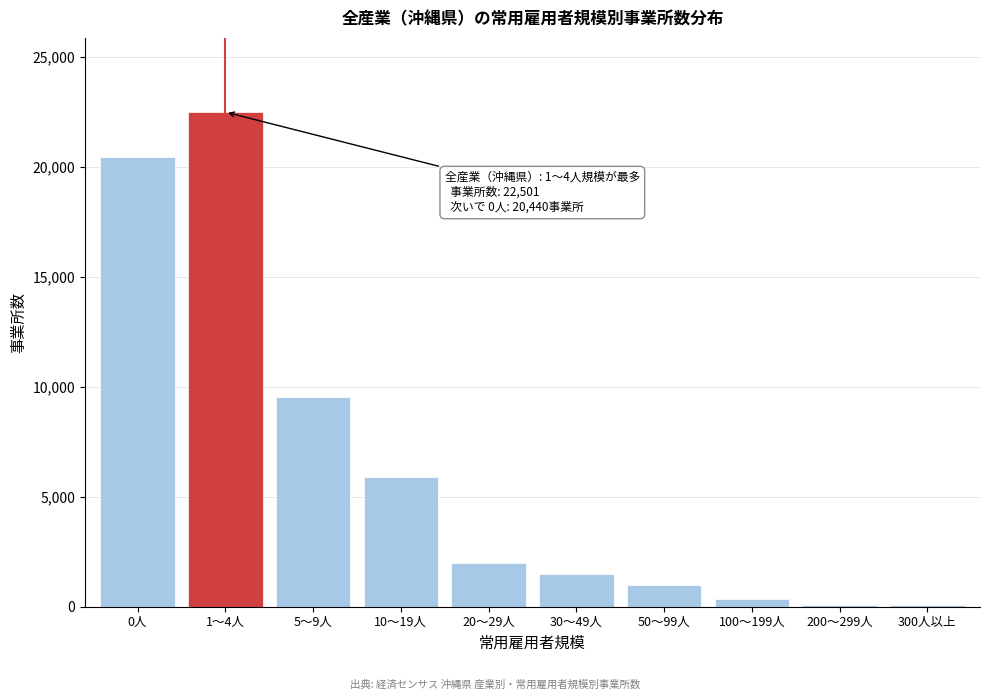

What is the maximum value shown in the chart?

22501